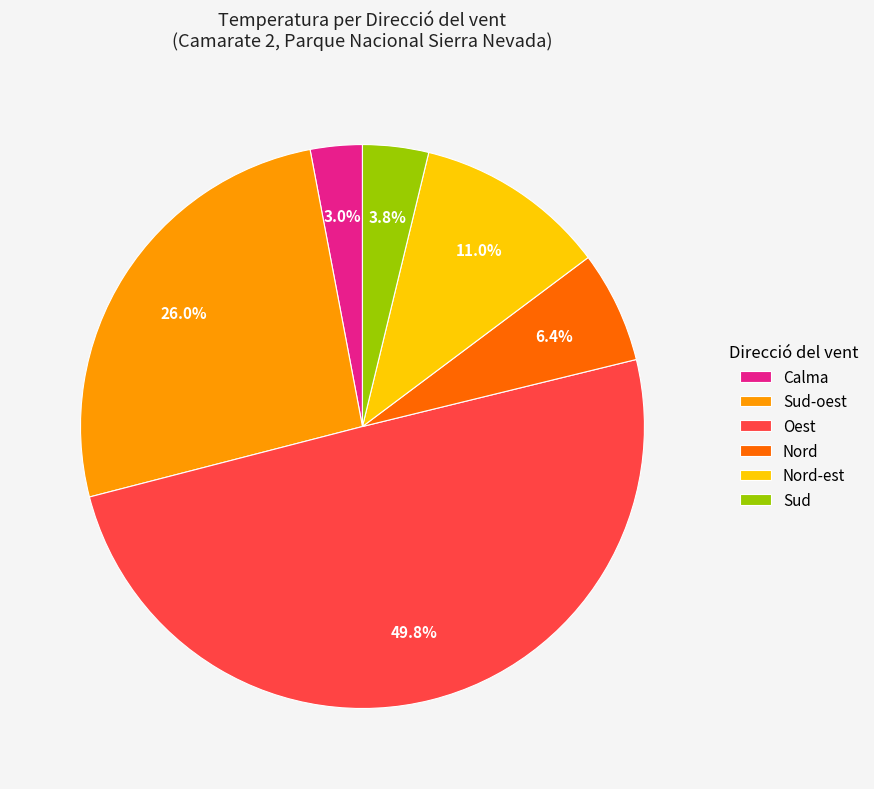

To the nearest percent, what portion does Oest represent?

50%